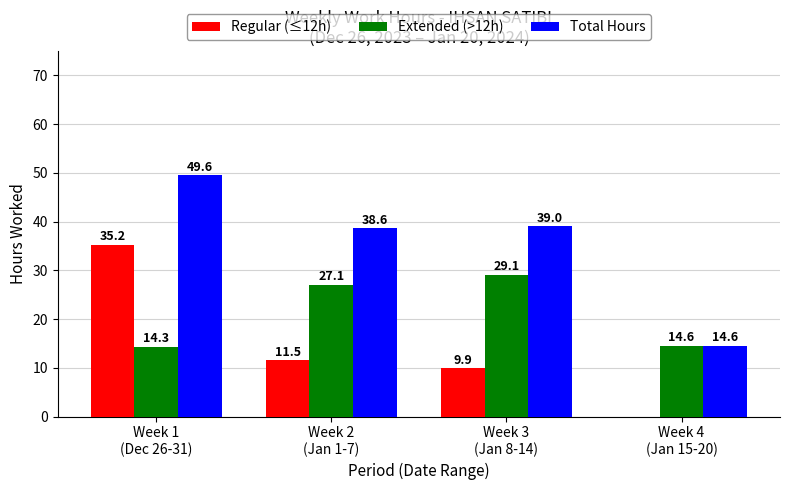

What is the maximum value shown in the chart?

49.6